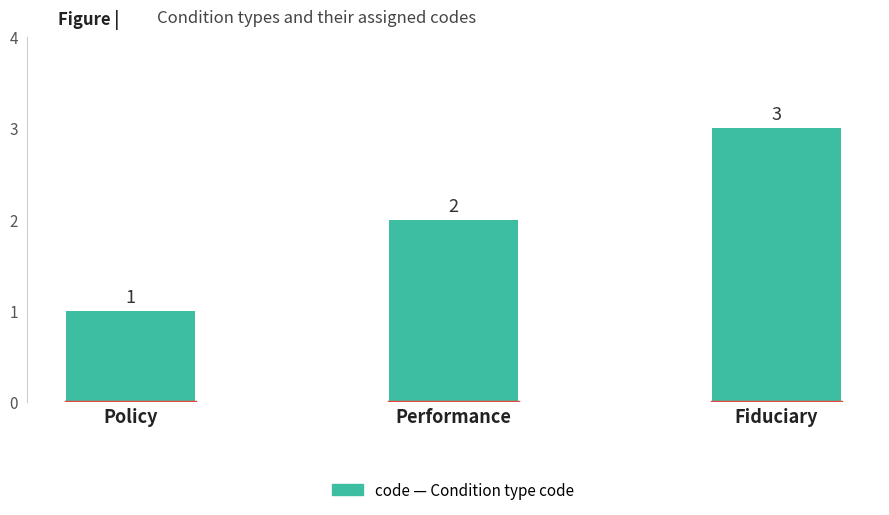

How many categories are shown in the chart?

3